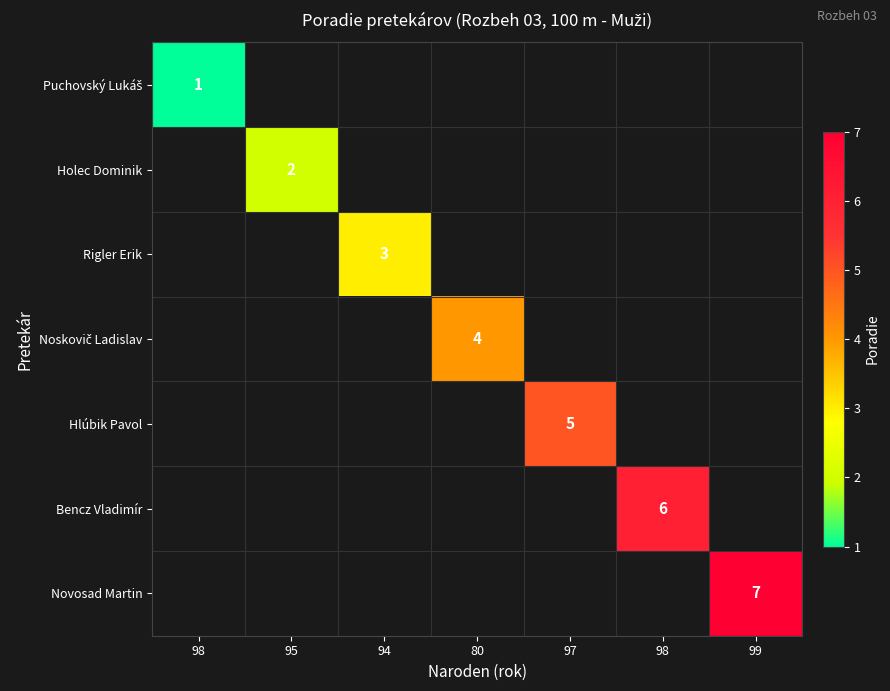

How many values in Noskovič Ladislav are above zero?

1